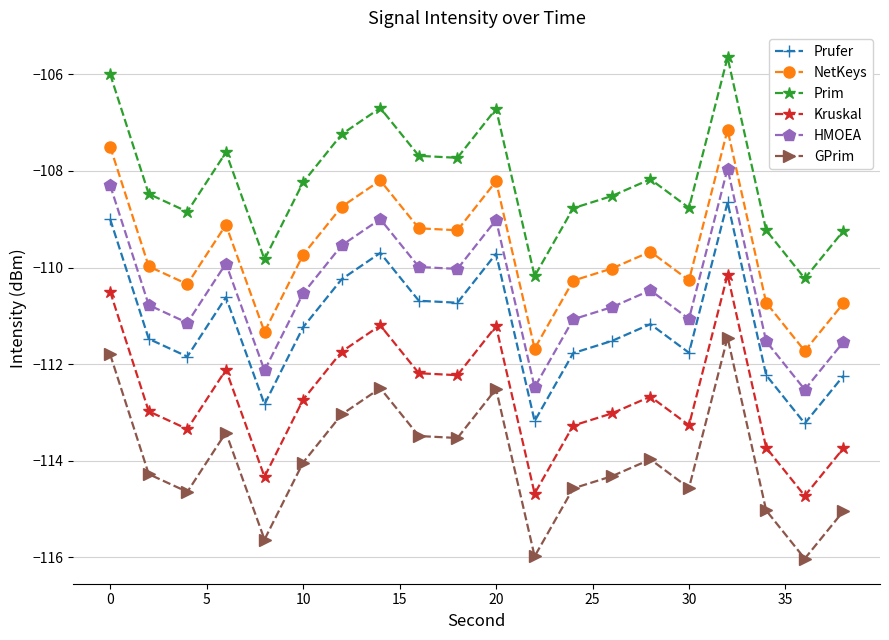

What is the minimum value shown in the chart?

-116.0